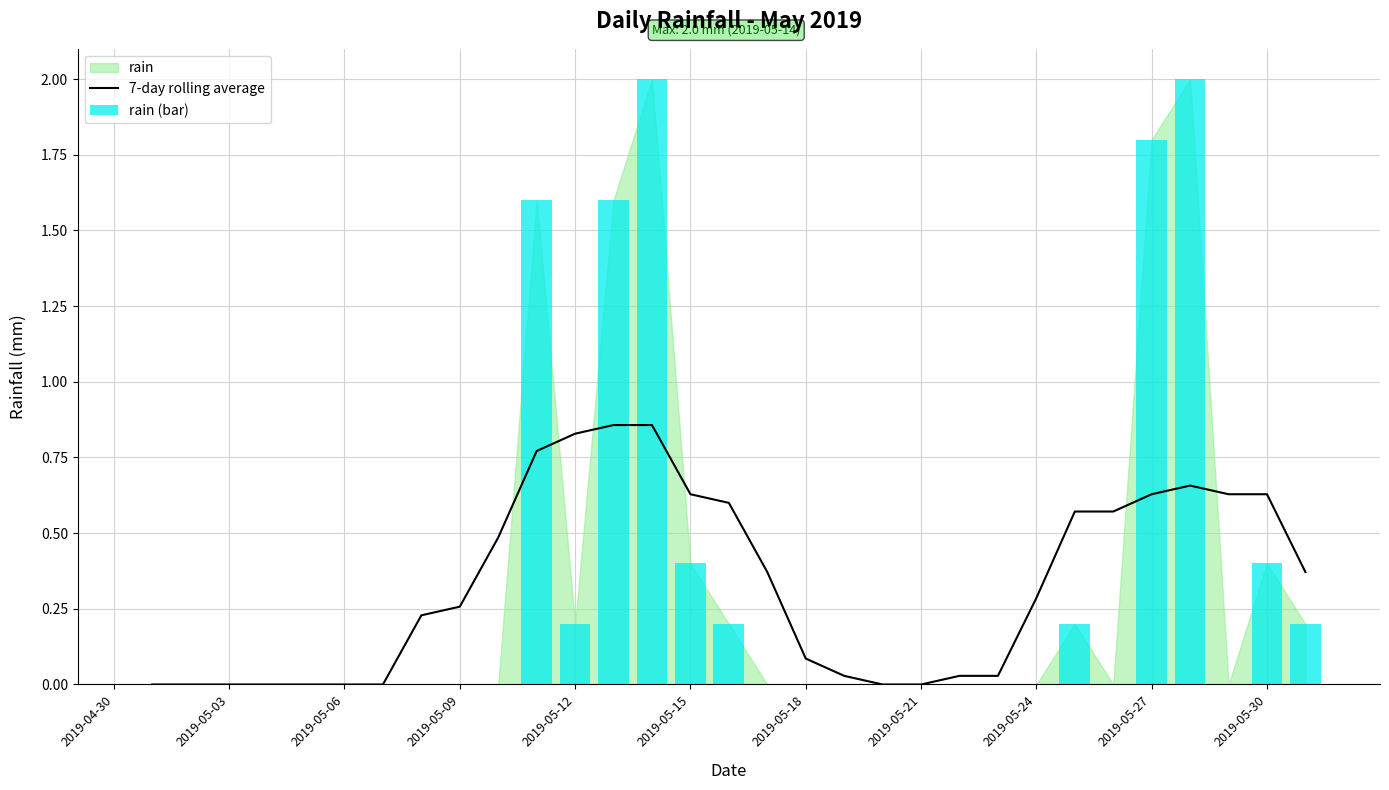

What is the difference between the maximum and minimum values in the rain (bar) series?

2.0